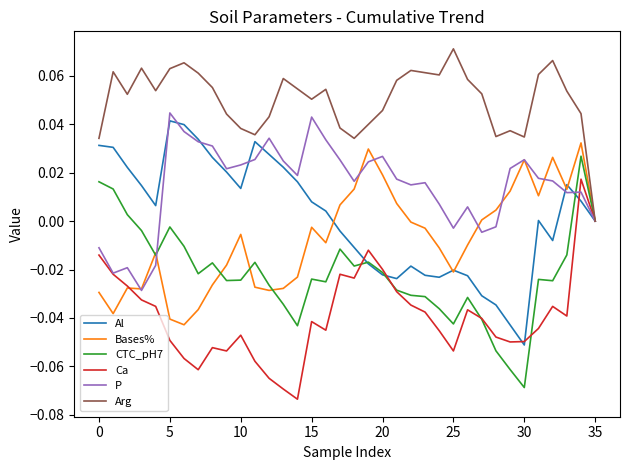

Which series has the largest total across all categories?

Arg